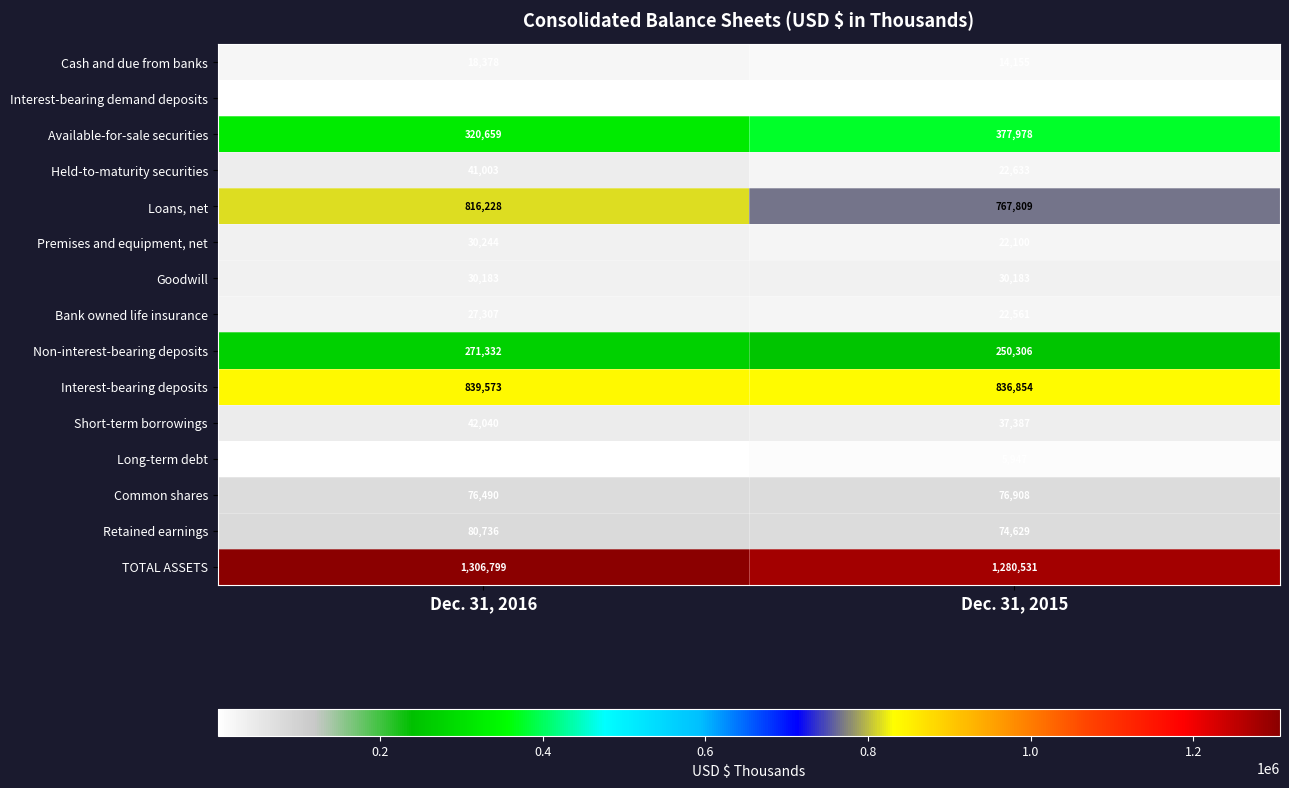

The Goodwill series shows 30183 at Dec. 31, 2015. True or false?

True